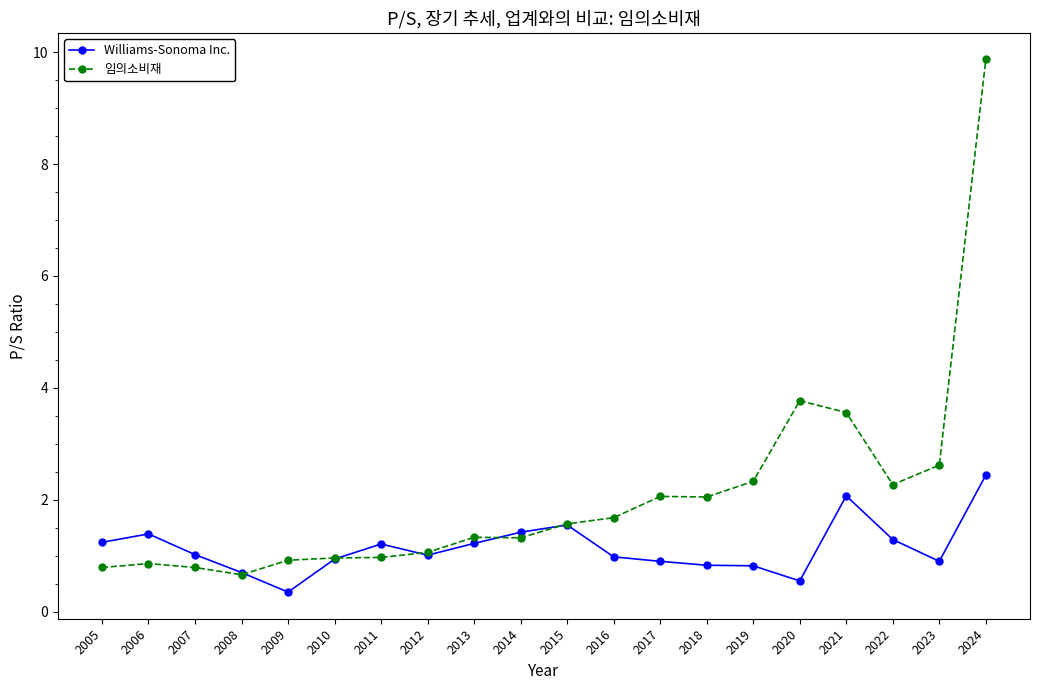

At which label is 임의소비재 closest to 5?

2020